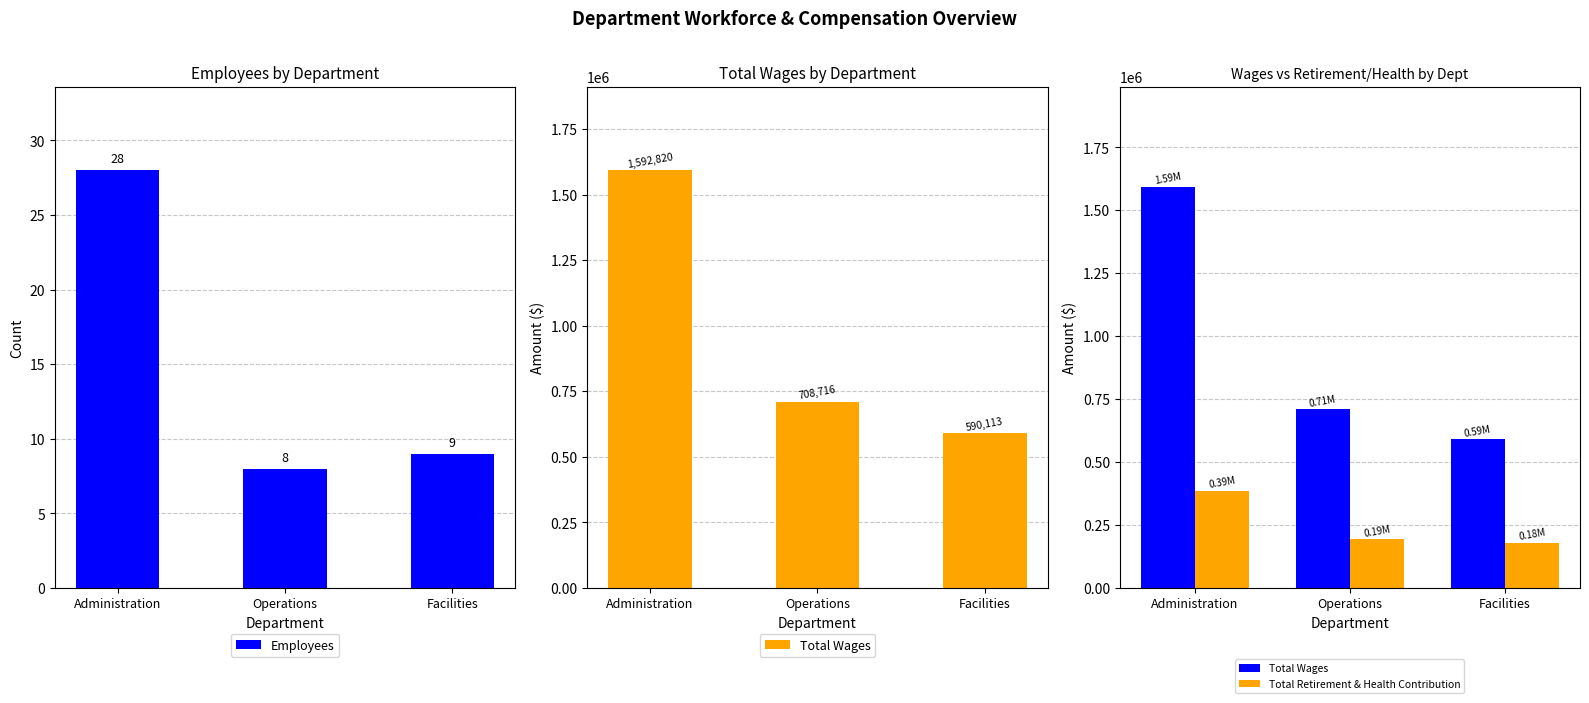

Which label corresponds to the largest value in the chart?

Administration